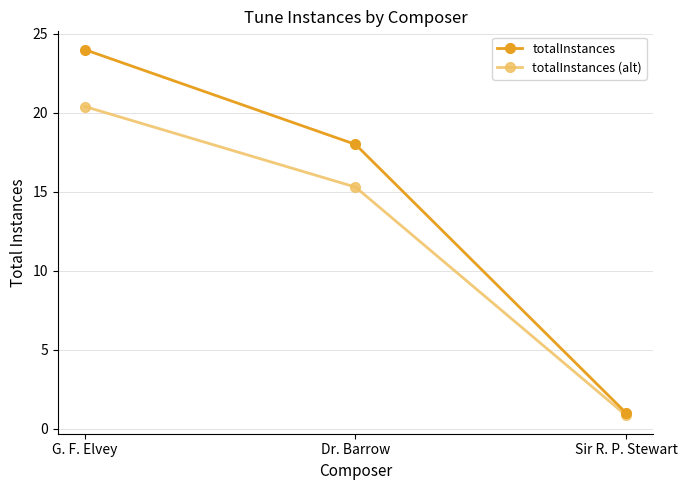

Between G. F. Elvey and Dr. Barrow, which series saw the biggest shift?

totalInstances